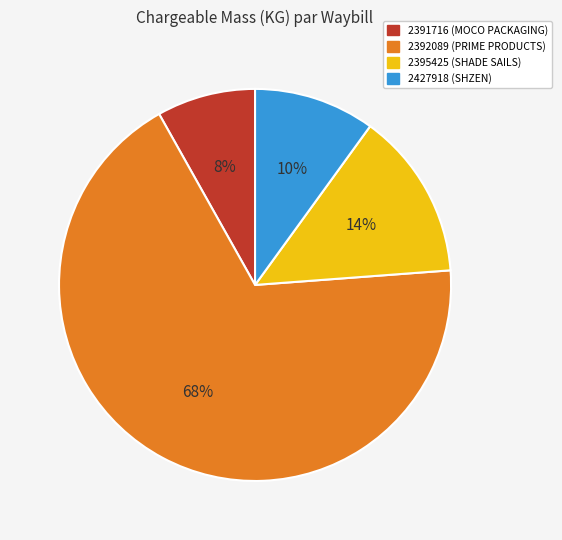

What is the smallest slice in the pie chart?

2391716